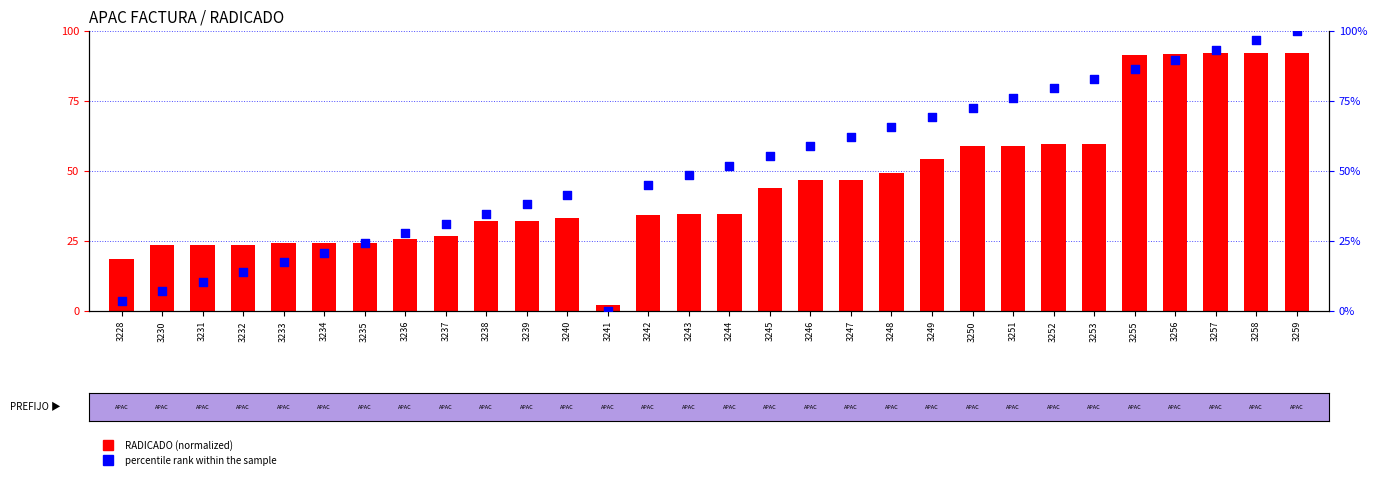

At how many categories does at least one series exceed 91?

5